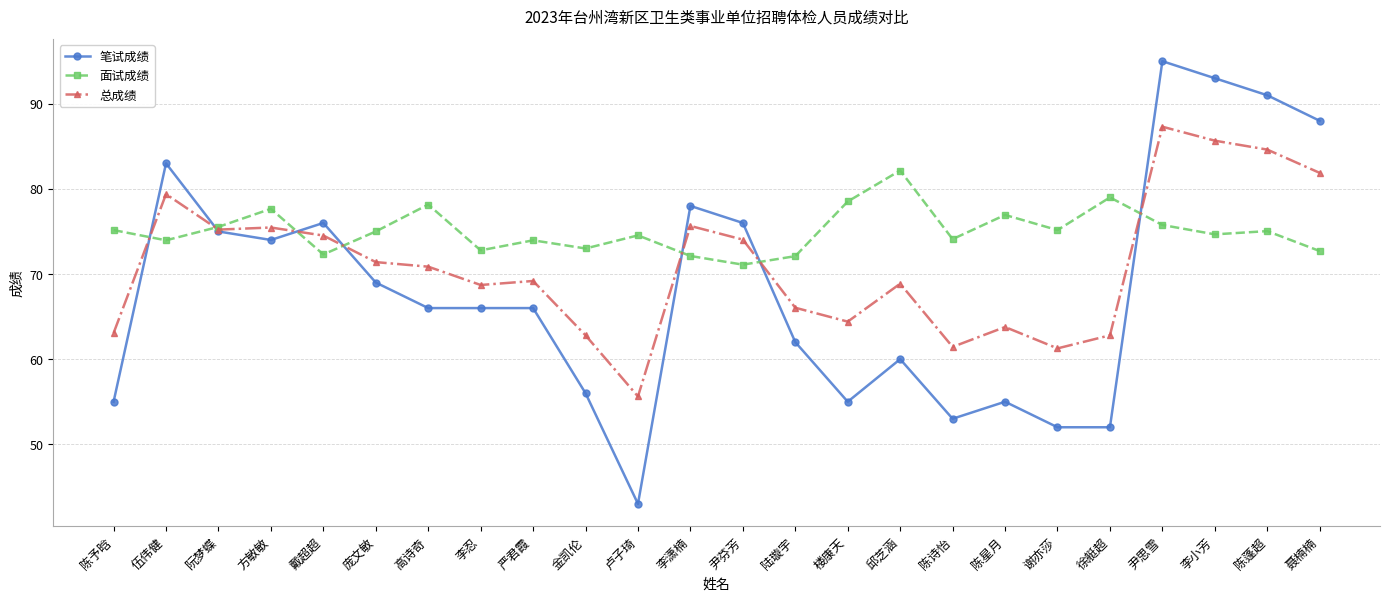

The value of 笔试成绩 at 尹思雪 is 40.2. True or false?

False